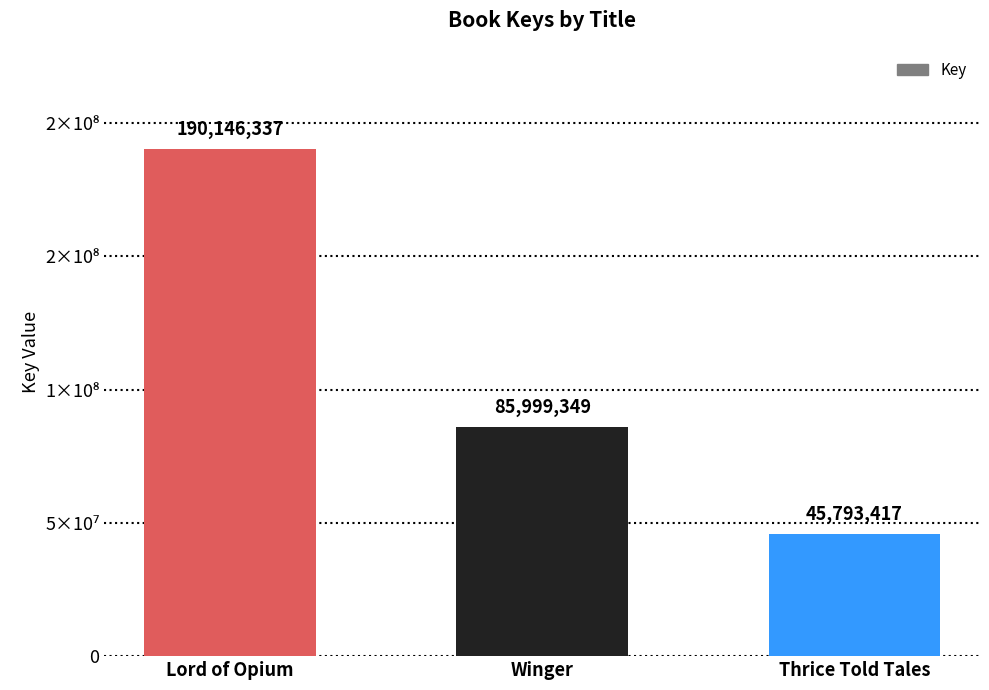

Between Winger and Lord of Opium, which is larger?

Lord of Opium